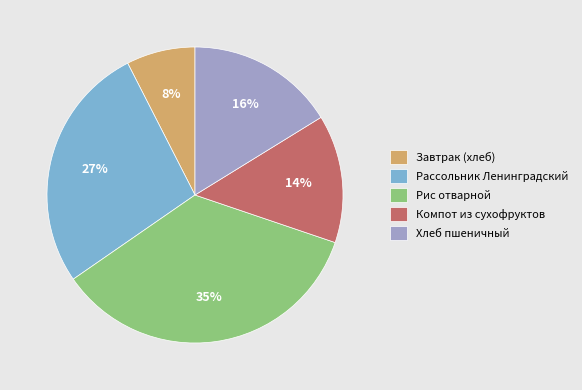

To the nearest percent, what percentage of the pie is Компот из сухофруктов?

14%